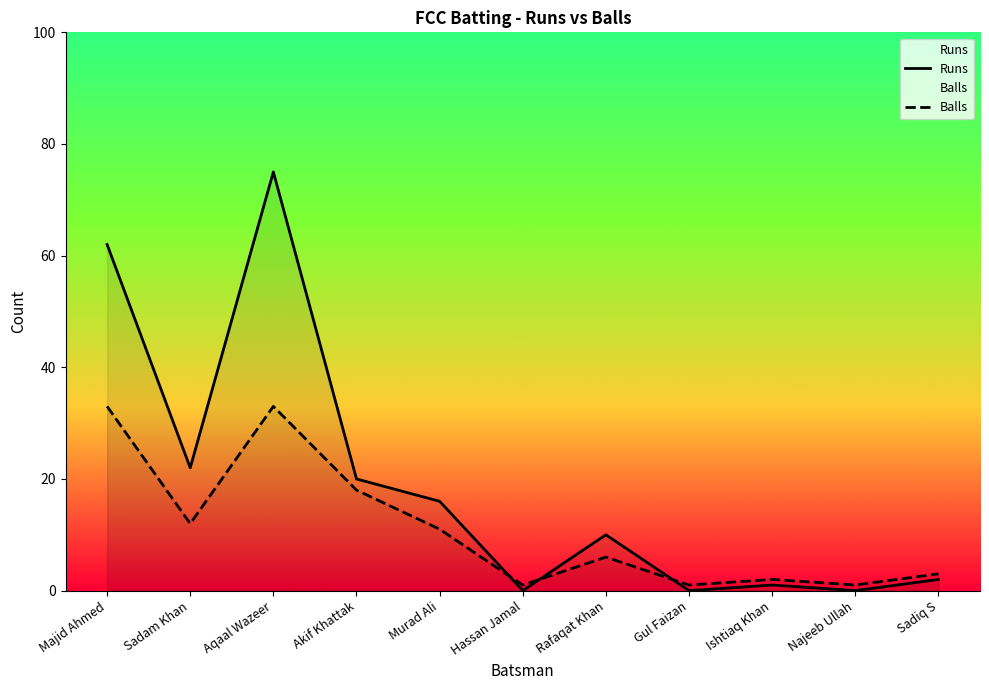

The Runs series shows 49 at Najeeb Ullah. True or false?

False